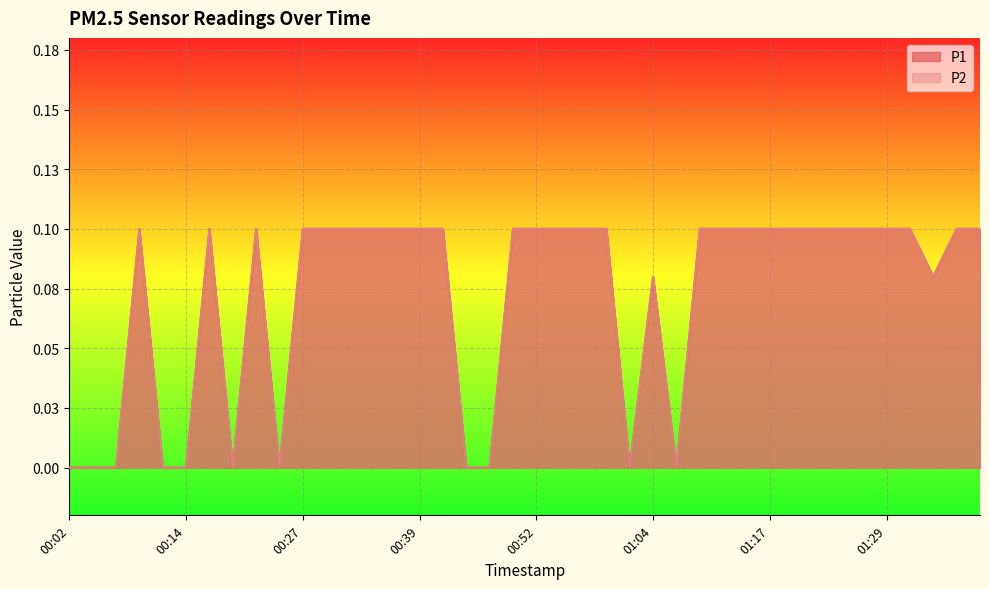

The P2 series shows 0.0 at 00:07. True or false?

True